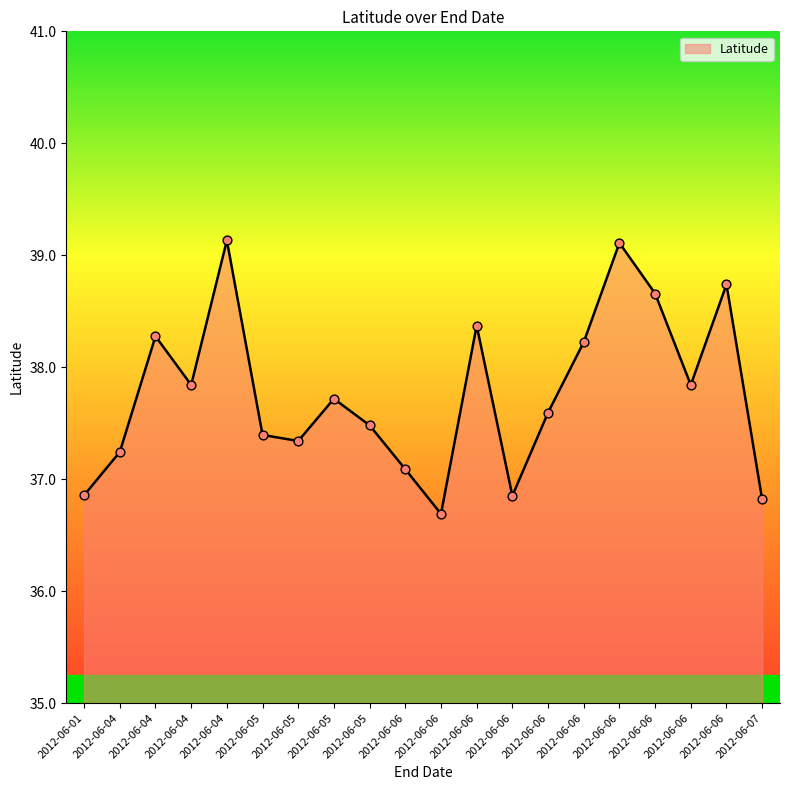

Does the chart have visible grid lines?

No